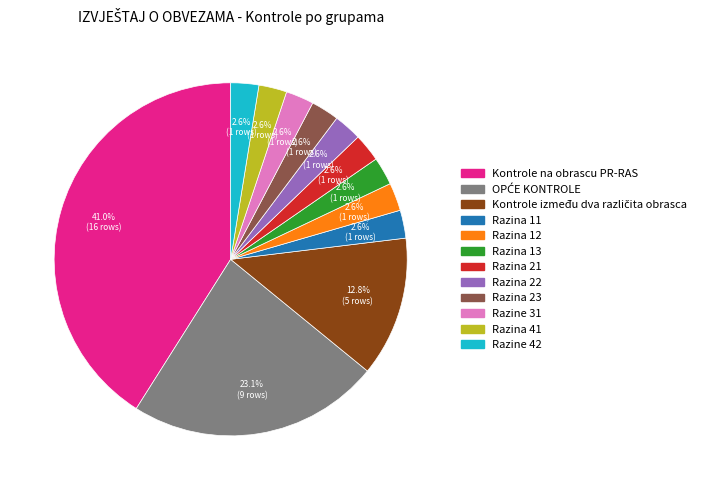

Does any single category account for the majority?

No